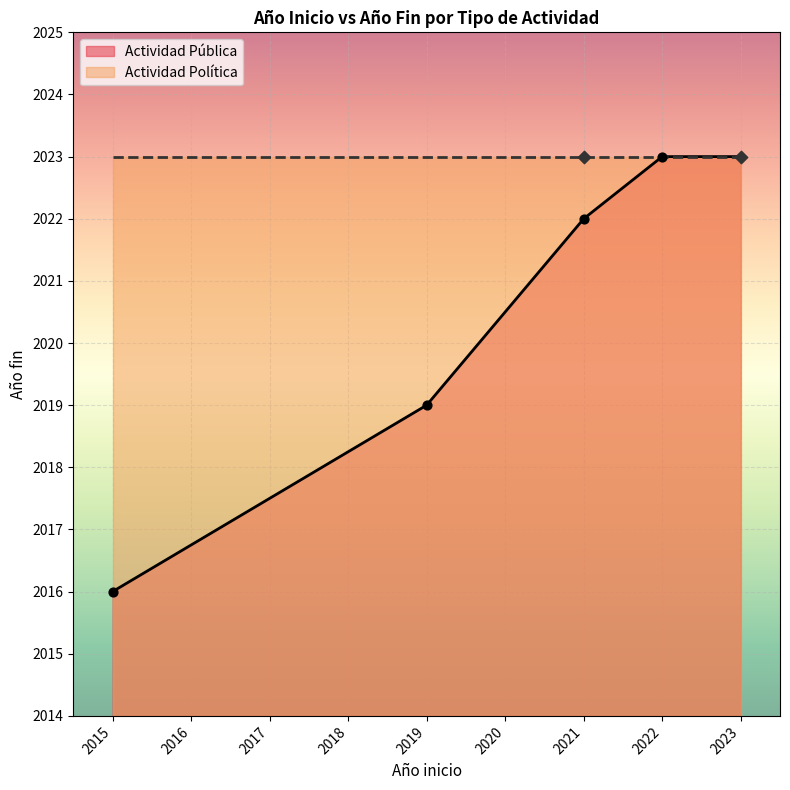

Which category has the lowest value in the Actividad Pública series?

2015